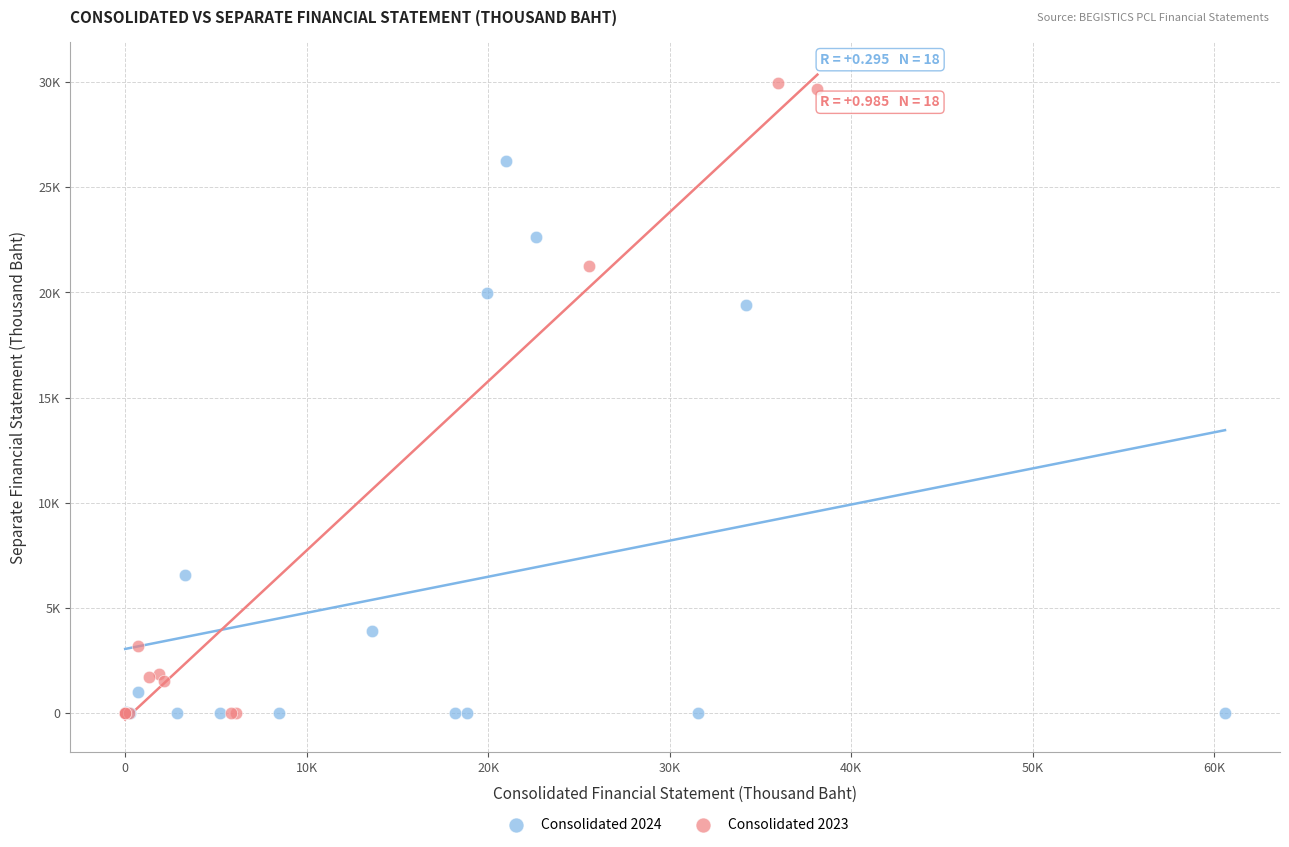

Which series has the largest Y range (max minus min)?

Consolidated 2023